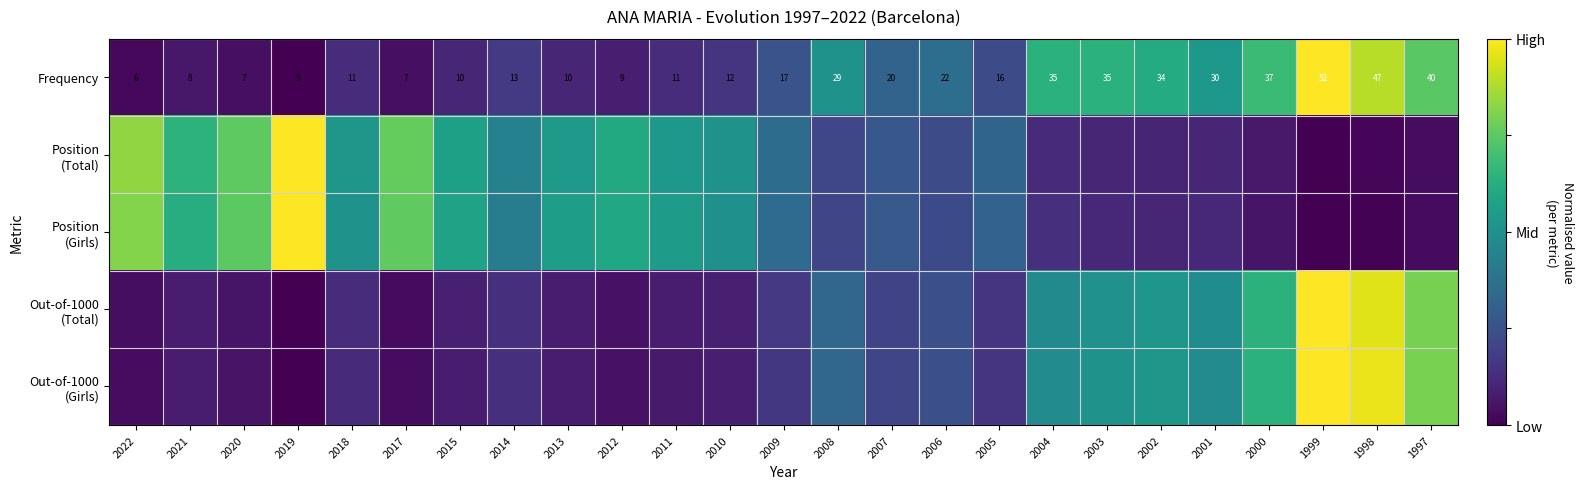

Which has a higher value, 2021 or 2011?

2011